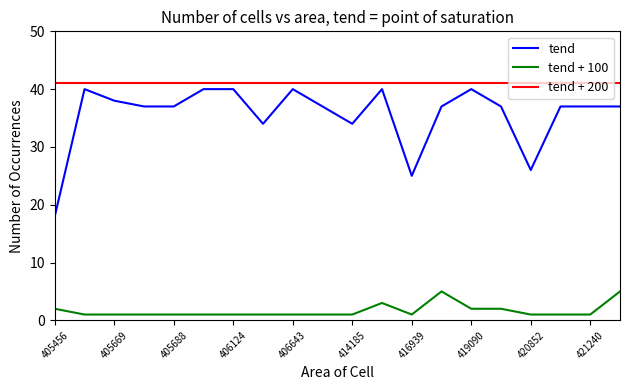

True or false: tend and tend + 100 intersect in this chart.

False